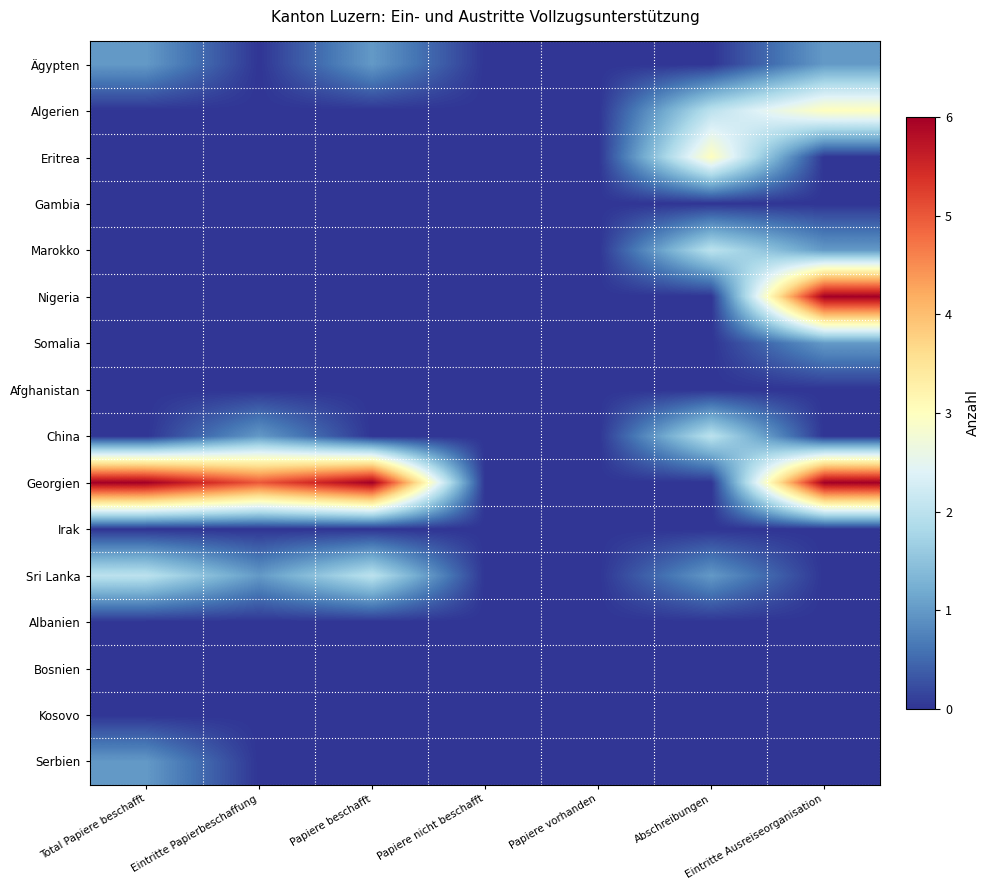

What is the spread (max minus min) of values at Papiere beschafft?

6